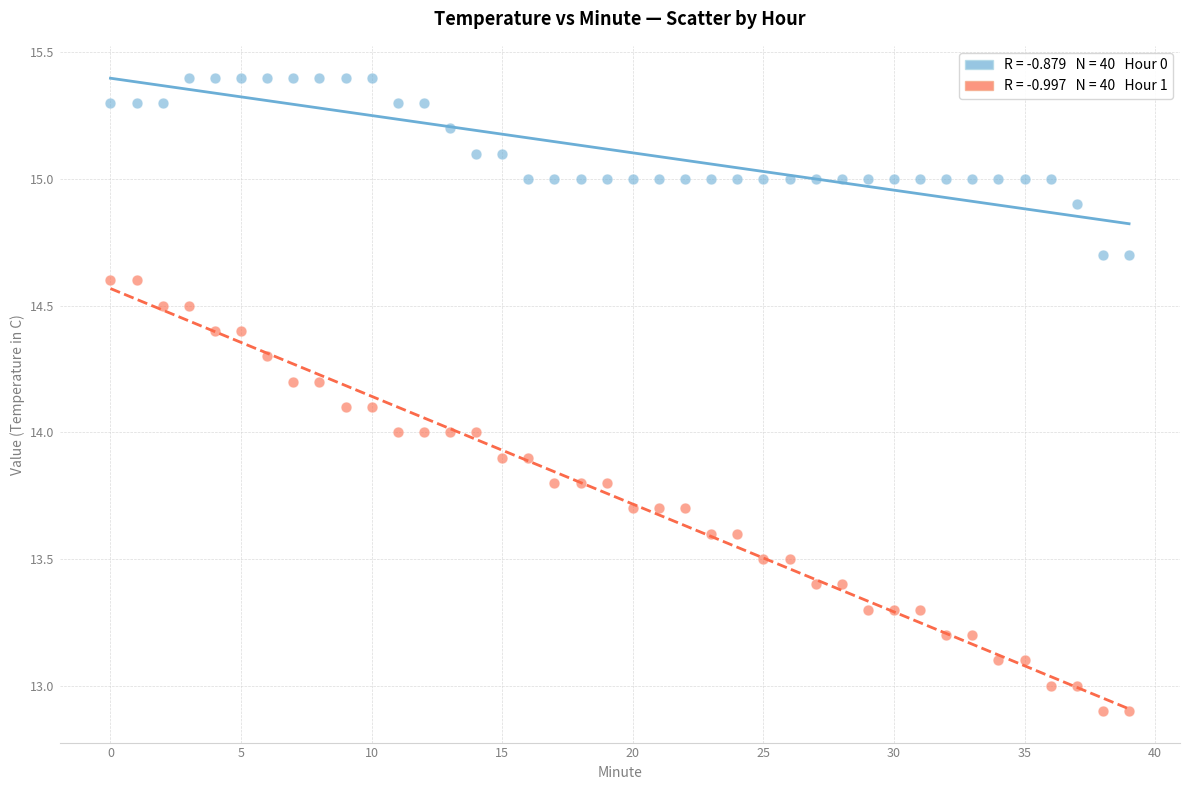

Across all data points, what is the range of Y values (max minus min)?

2.5